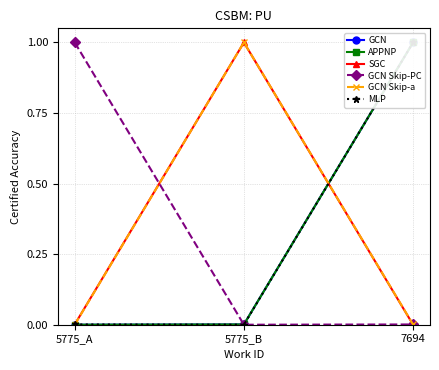

What is the total value across all series at 5775_A?

1.0